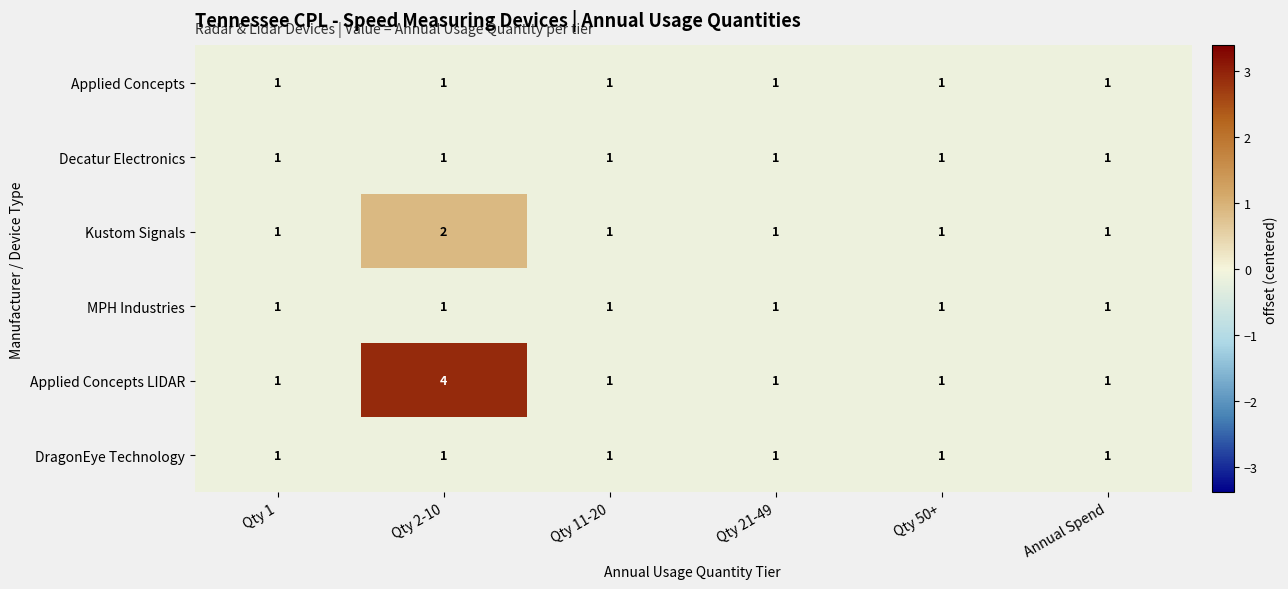

Which series has the largest range (max minus min)?

Applied Concepts LIDAR